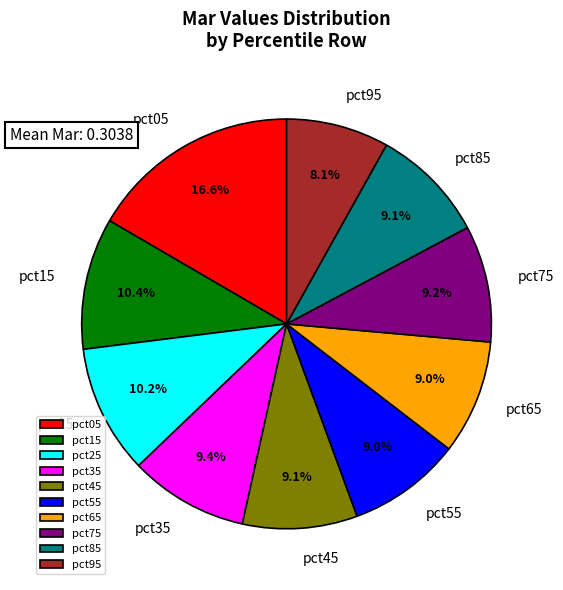

To the nearest percent, what is the combined percentage of pct85 and pct45?

18%